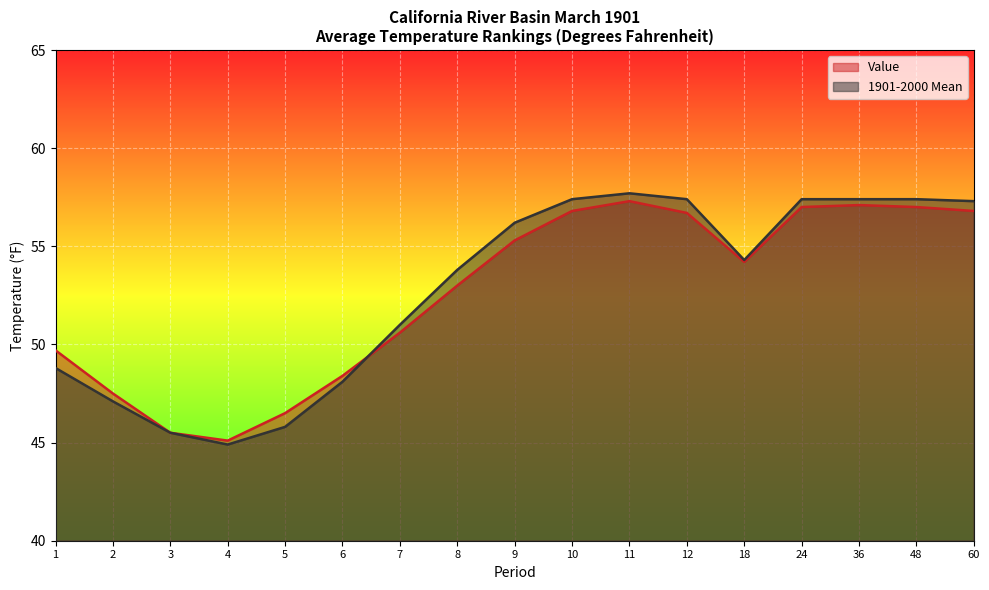

List the series in order of their peak value, lowest first.

Value, 1901-2000 Mean